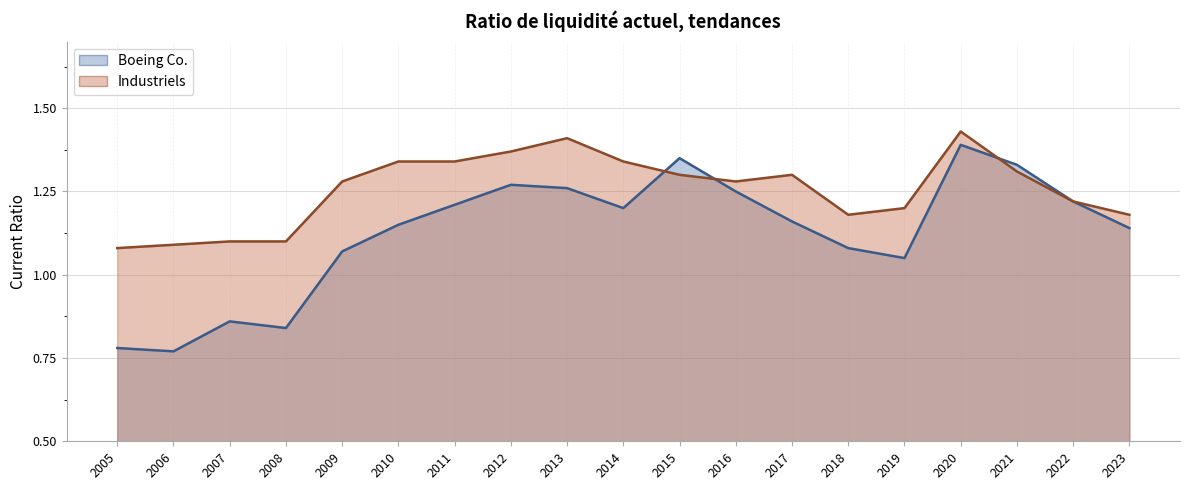

Reading left to right, list all the values displayed in this chart.

Boeing Co.: 0.8	0.8	0.9	0.8	1.1	1.1	1.2	1.3	1.3	1.2	1.4	1.2	1.2	1.1	1.1	1.4	1.3	1.2	1.1
Industriels: 1.1	1.1	1.1	1.1	1.3	1.3	1.3	1.4	1.4	1.3	1.3	1.3	1.3	1.2	1.2	1.4	1.3	1.2	1.2